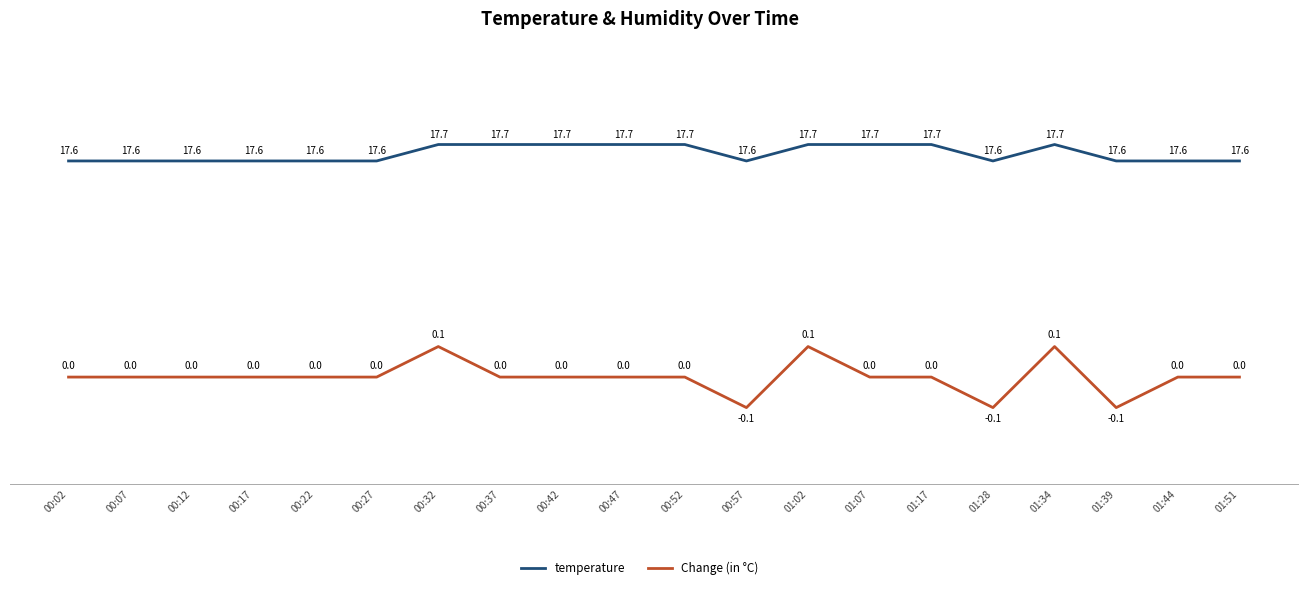

How many data points does each series have?

20